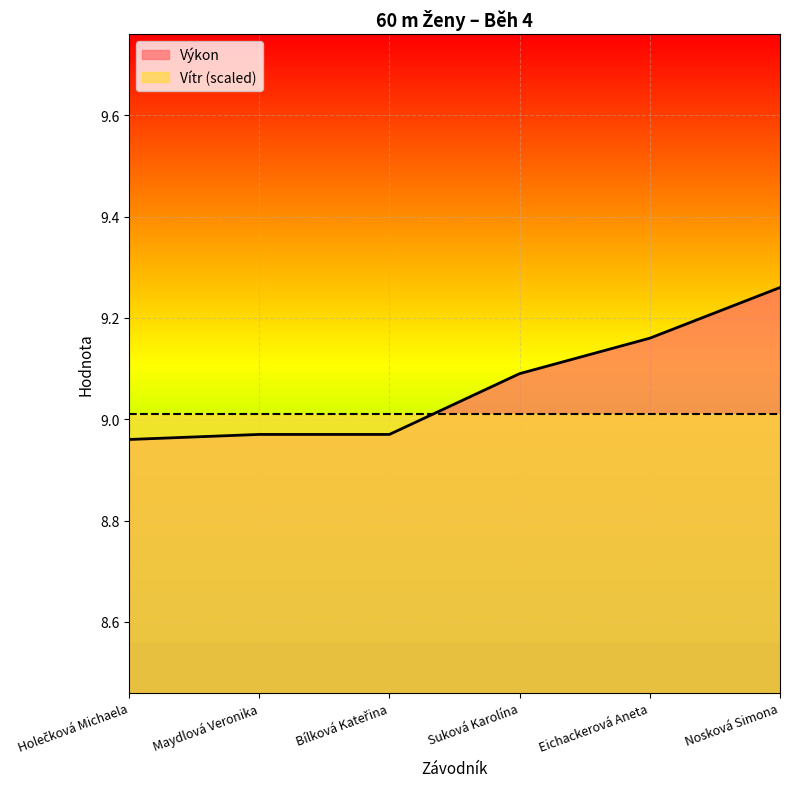

What is the difference between the values at Eichackerová Aneta and Bílková Kateřina?

0.2